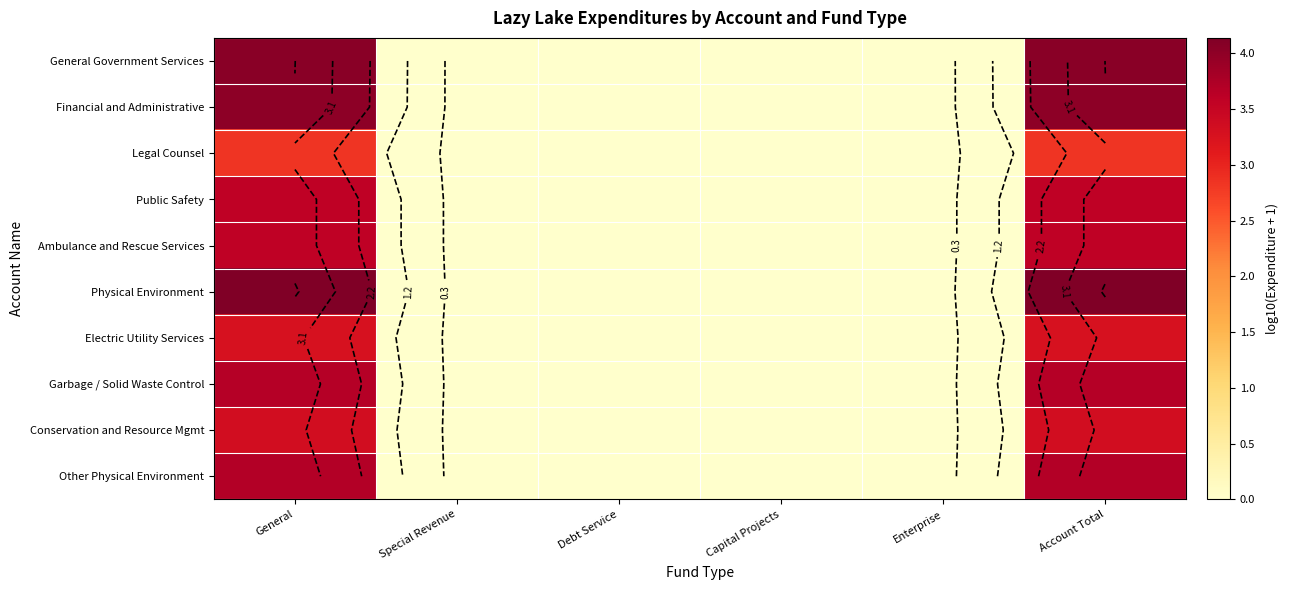

The Ambulance and Rescue Services series shows 0.0 at Capital Projects. True or false?

True